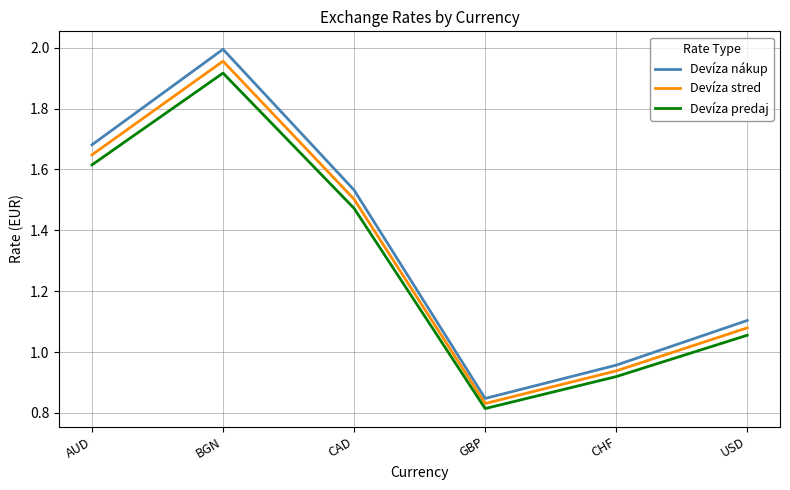

Where does the Devíza nákup series first go above 1?

AUD